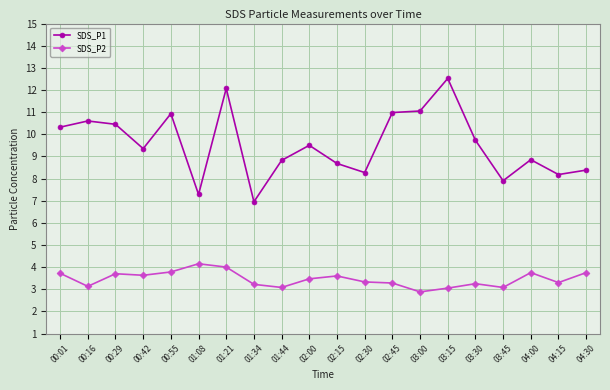

At which category does the chart reach its peak across all series?

03:15